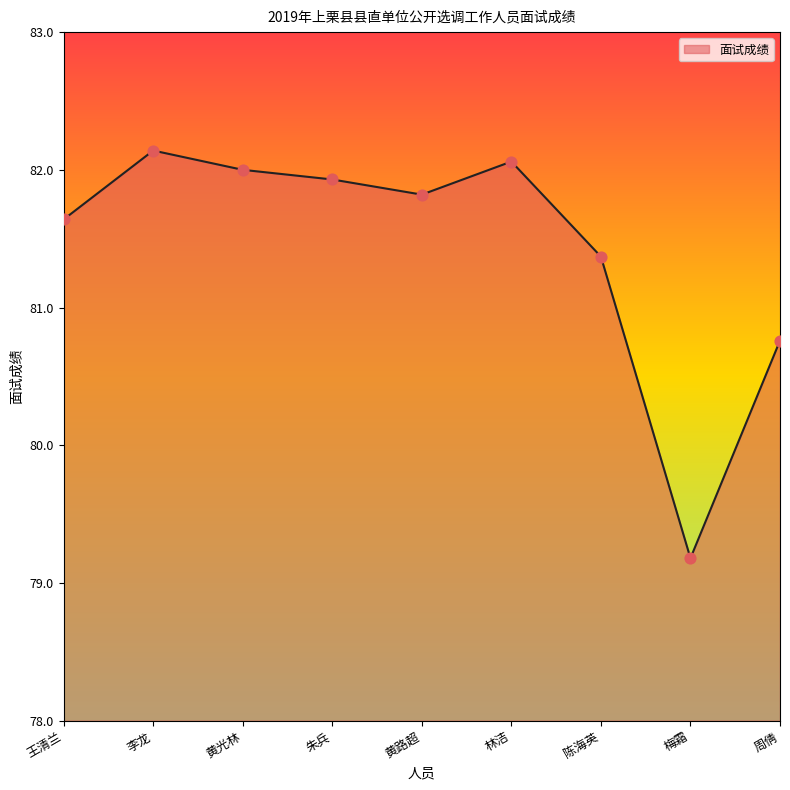

What is the change in value from 黄光林 to 朱兵?

-0.1